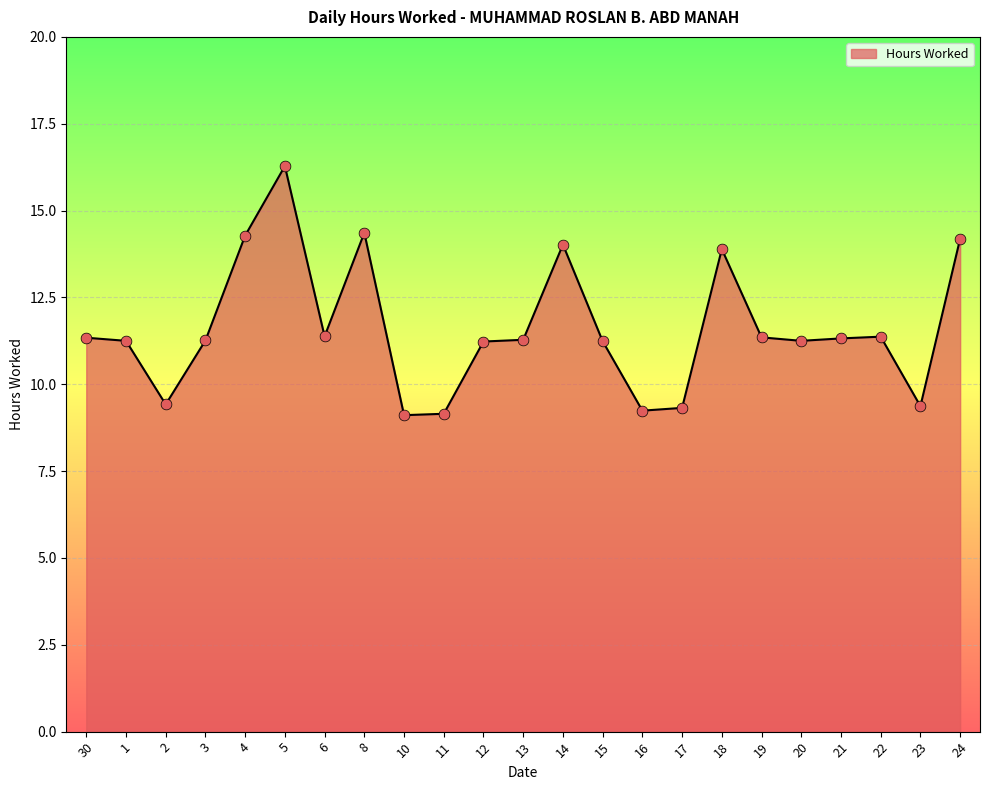

Approximately how many times larger is the value at 1 compared to 21?

1.0